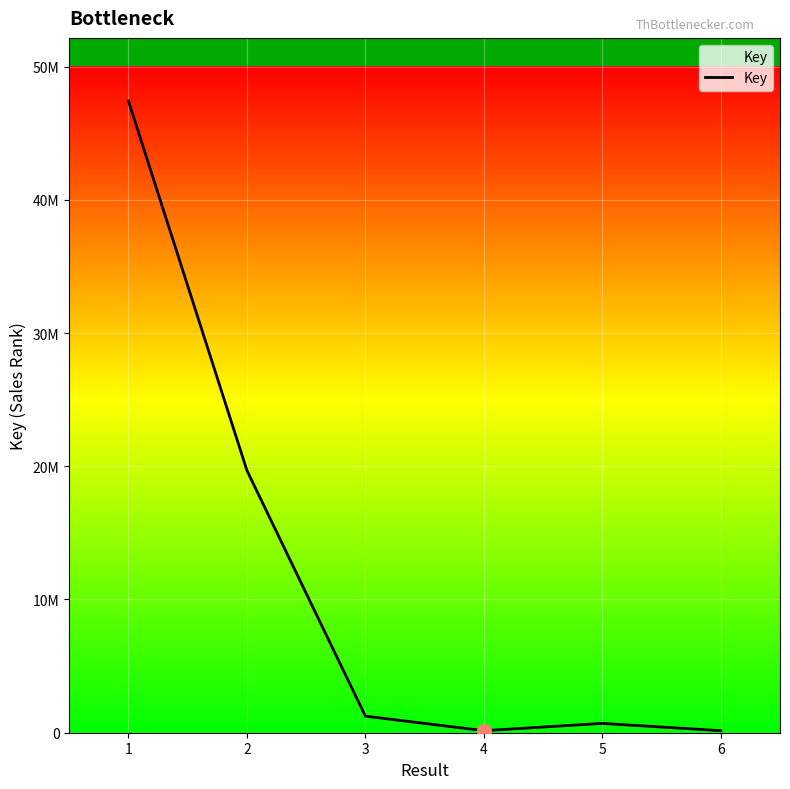

Reading right to left, list all the values displayed in this chart.

6=152876	5=699545	4=152875	3=1242616	2=19685158	1=47411070